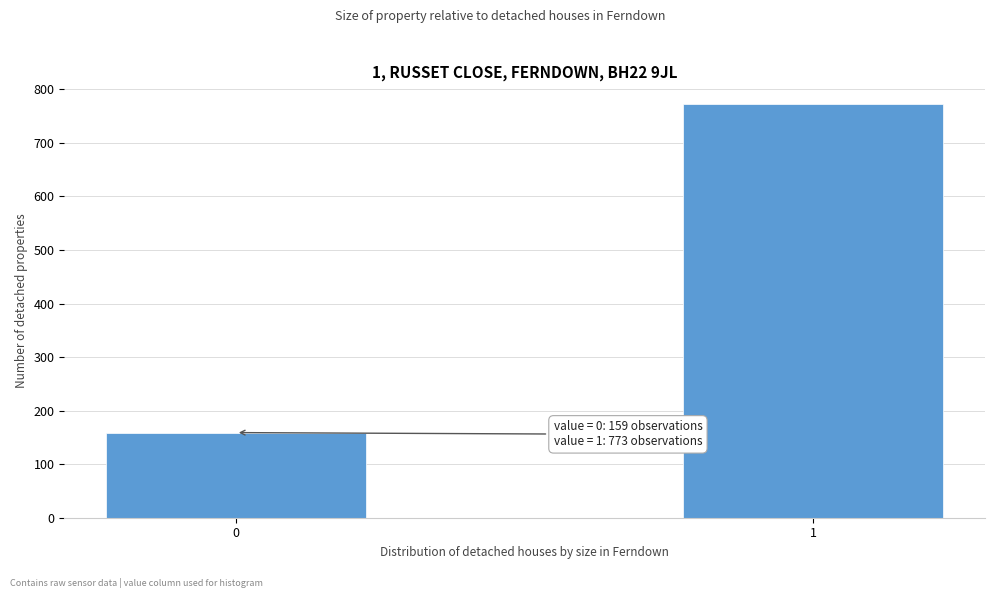

Reading left to right, transcribe all the data shown in this chart.

0=159	1=773